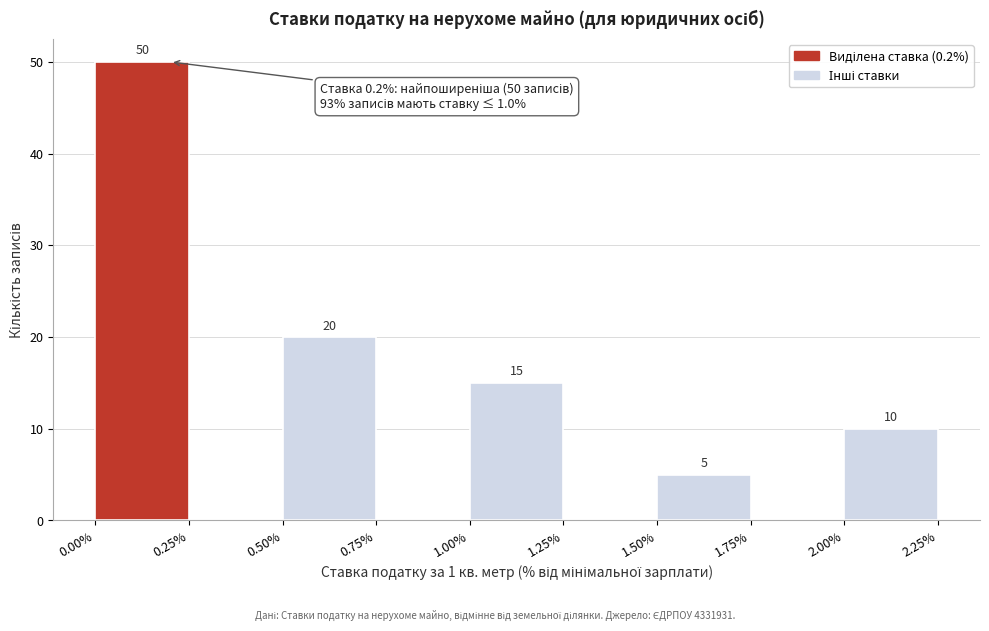

Over which range of the x-axis is the bar tallest?

0.00% to 0.25%